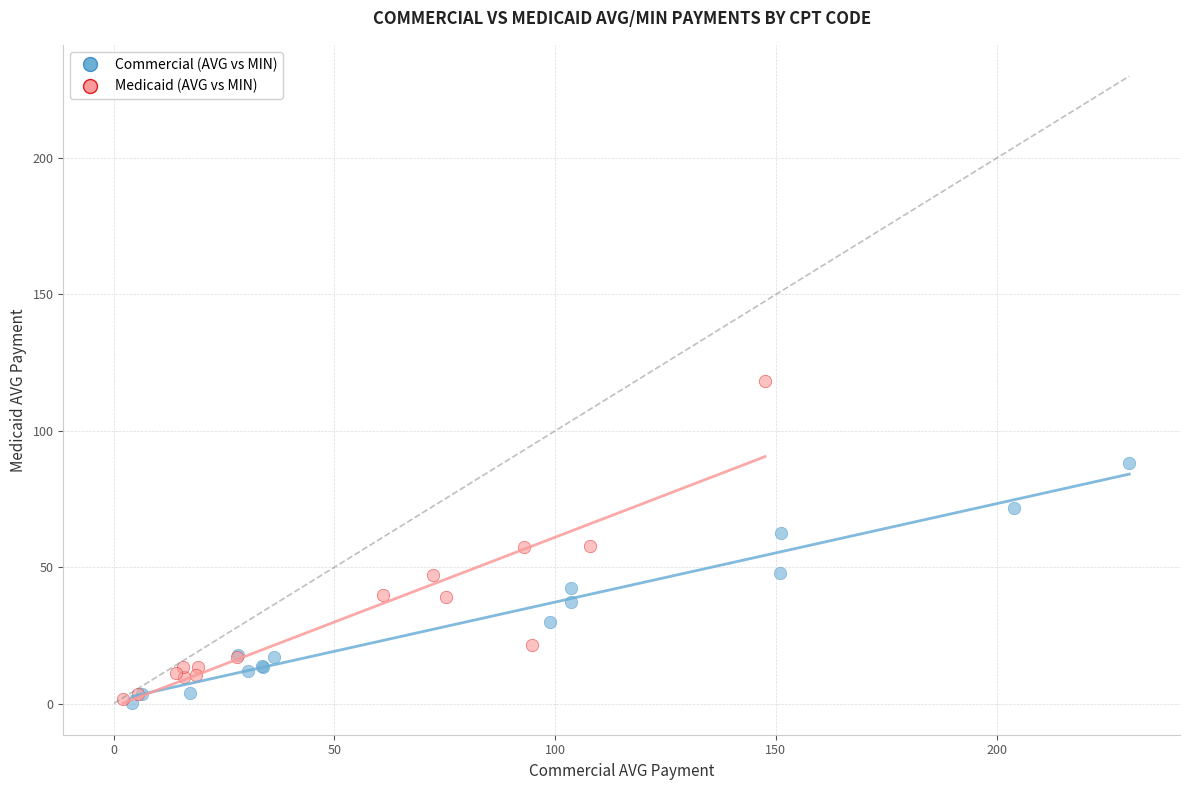

Which series reaches the maximum Y coordinate?

Medicaid (AVG vs MIN)